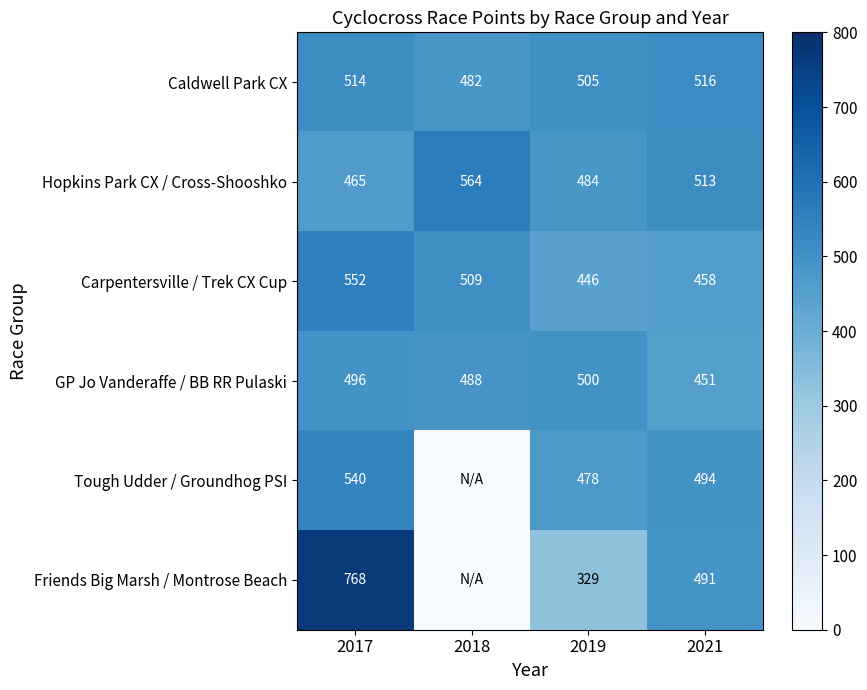

What is the sum of the Tough Udder / Groundhog PSI values at 2021 and 2019?

972